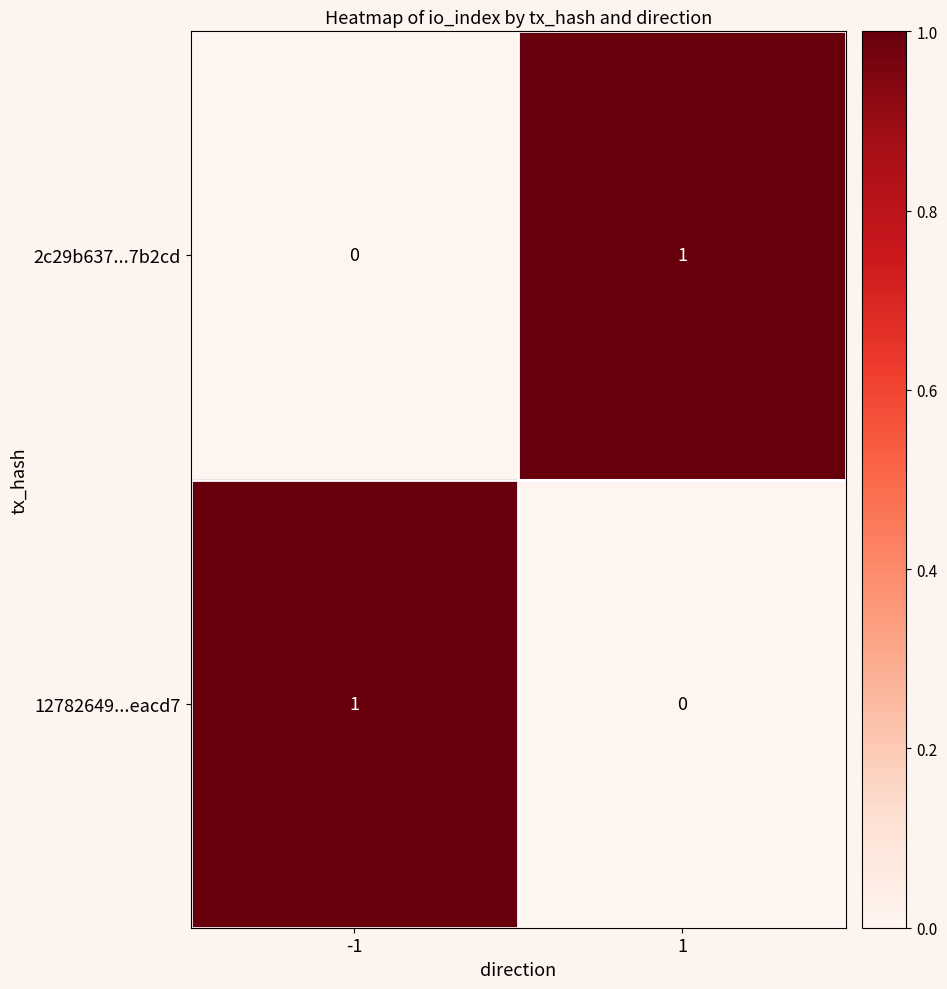

Is the value of 12782649...eacd7 at 1 greater than the value of 2c29b637...7b2cd at 1?

No